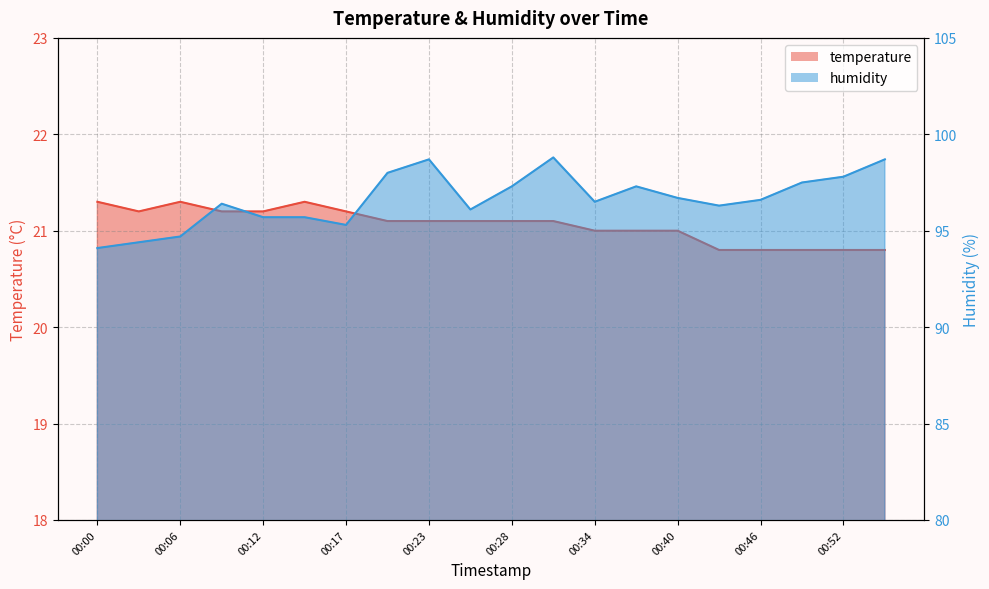

Reading left to right, extract all data points from this chart.

temperature: 21.3	21.2	21.3	21.2	21.2	21.3	21.2	21.1	21.1	21.1	21.1	21.1	21.0	21.0	21.0	20.8	20.8	20.8	20.8	20.8
humidity: 94.1	94.4	94.7	96.4	95.7	95.7	95.3	98.0	98.7	96.1	97.3	98.8	96.5	97.3	96.7	96.3	96.6	97.5	97.8	98.7